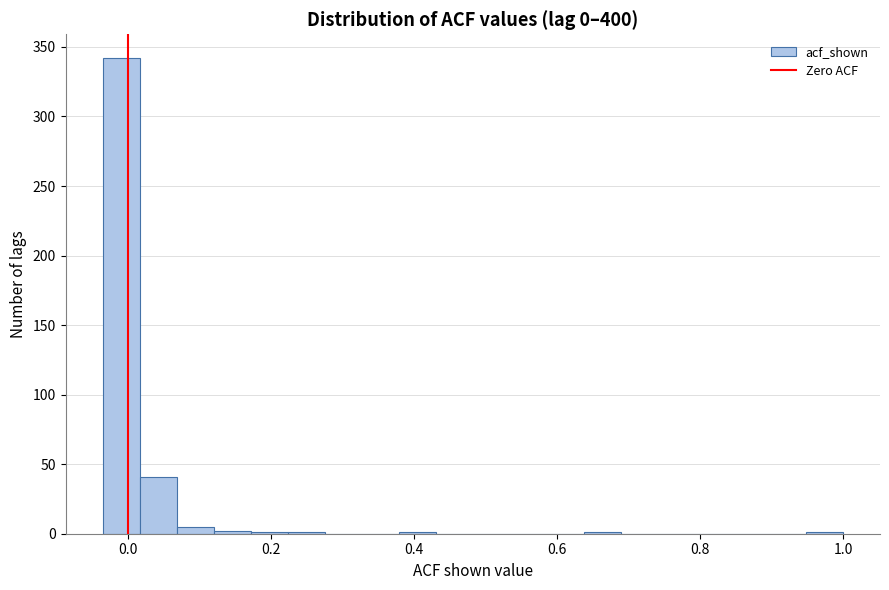

Read against the x-axis, roughly where is the centre of the tallest bar?

0.00